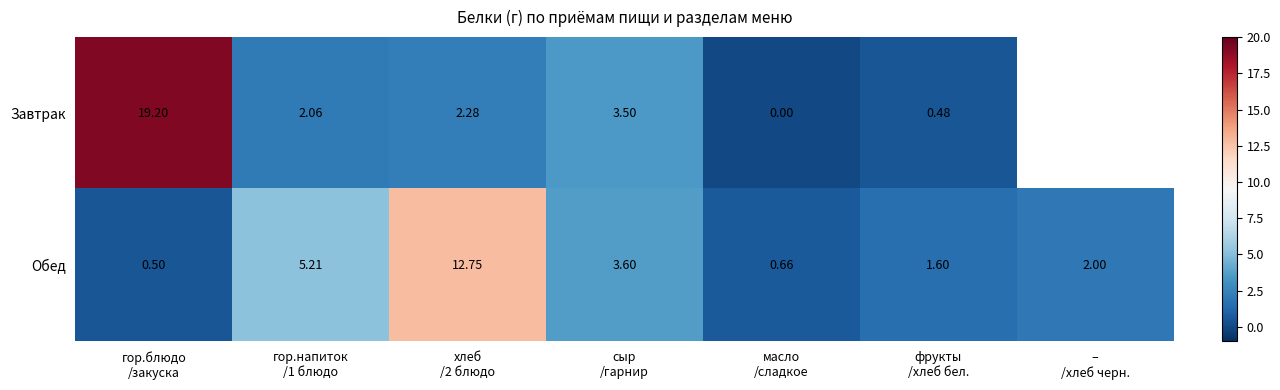

How many values in the Обед series are below 2?

3